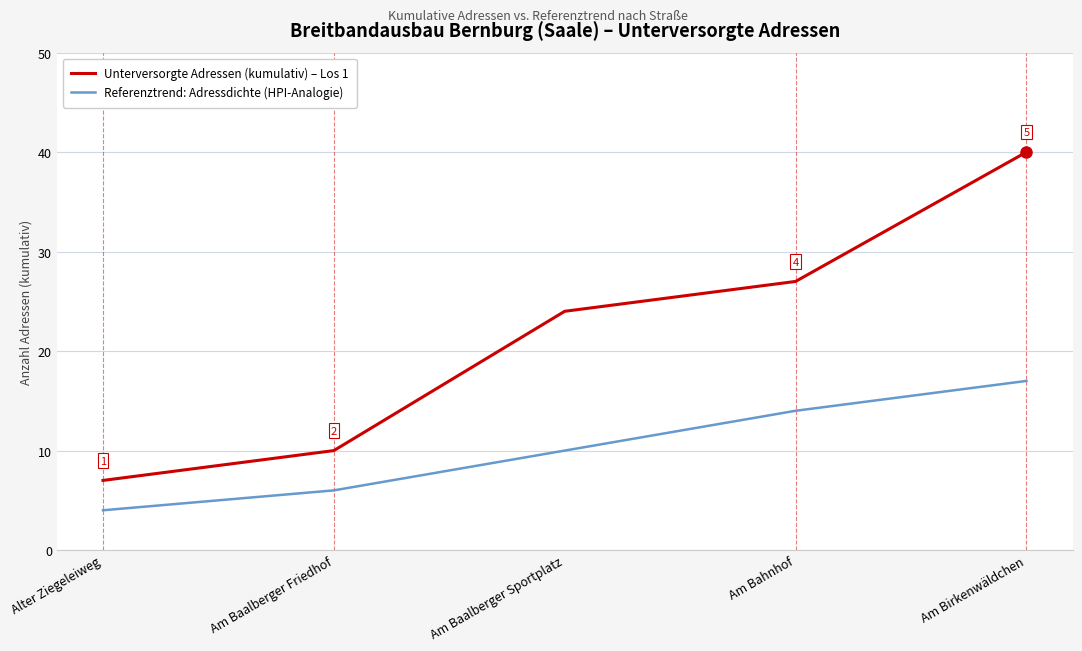

Rank the categories by Unterversorgte Adressen (kumulativ) – Los 1 value from highest to lowest.

Am Birkenwäldchen, Am Bahnhof, Am Baalberger Sportplatz, Am Baalberger Friedhof, Alter Ziegeleiweg